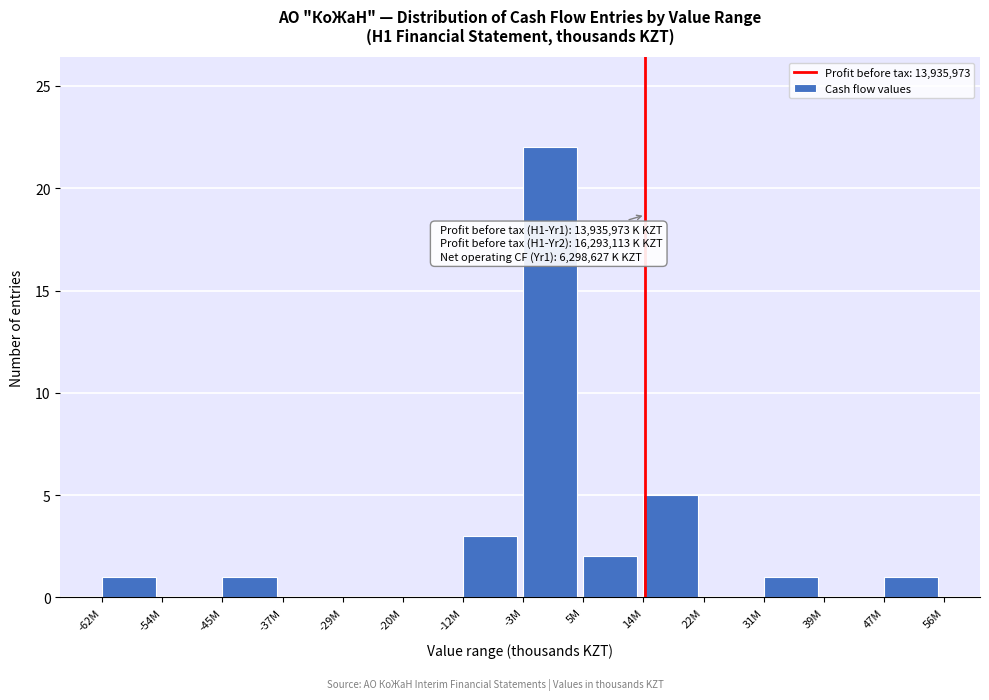

Reading left to right, extract all data points from this chart.

-62M=1	-54M=0	-45M=1	-37M=0	-29M=0	-20M=0	-12M=3	-3M=22	5M=2	14M=5	22M=0	31M=1	39M=0	47M=1